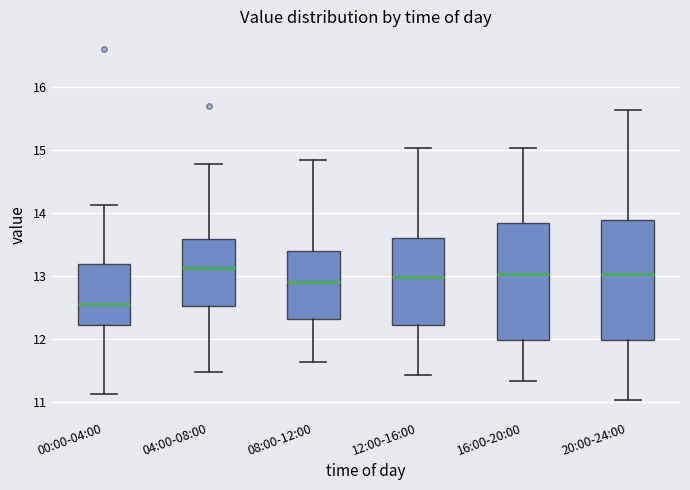

Where does the median line of the box for 00:00-04:00 sit on the y-axis? The values are not printed on the chart, so give them approximately, as read against the axis.

12.6